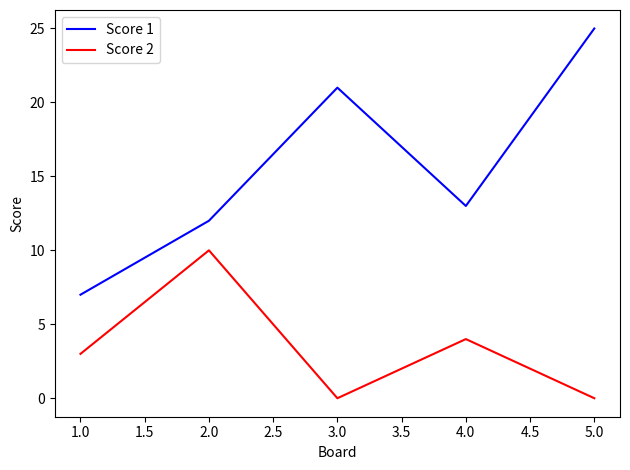

Count the Score 2 values in the range 0 to 4.

4